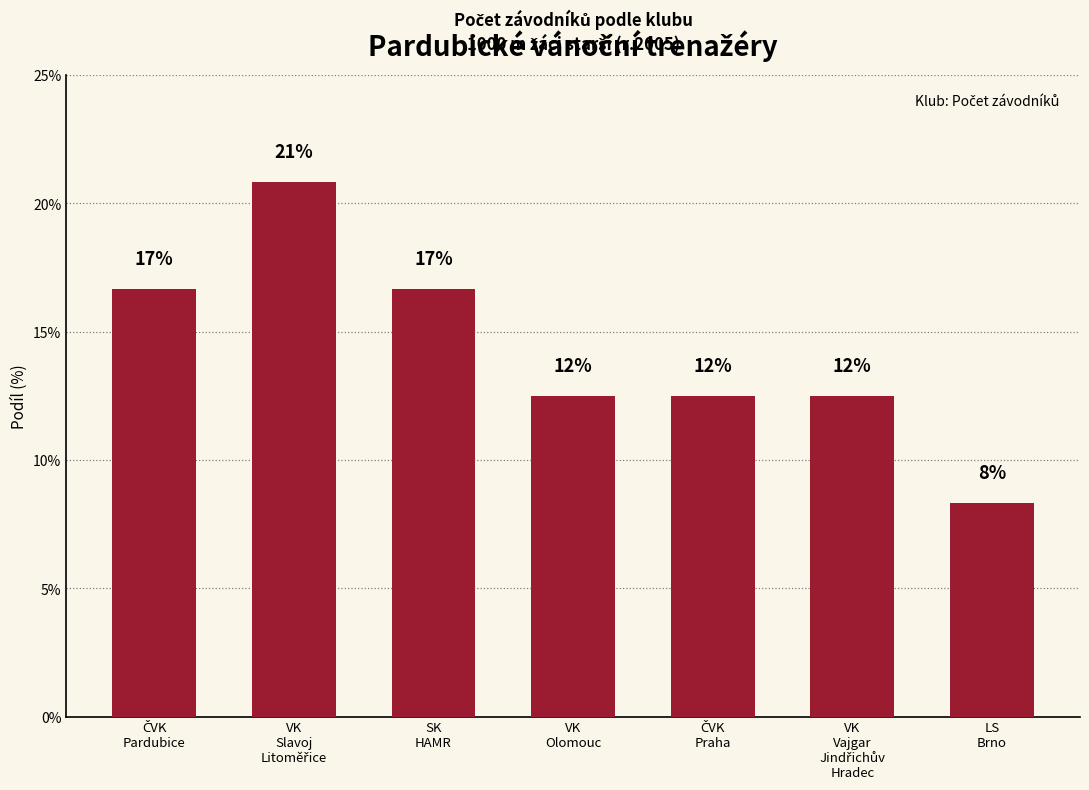

The value at VK
Vajgar
Jindřichův
Hradec is 3.0. True or false?

False